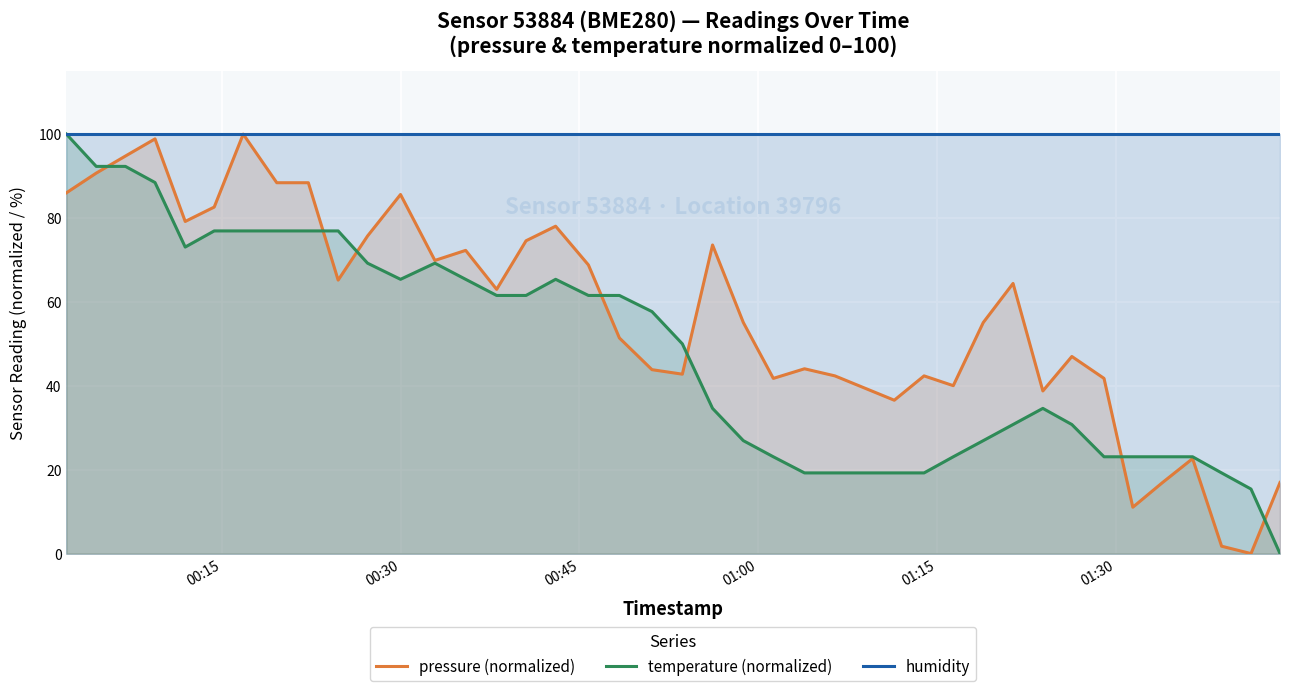

What is the lowest value of the humidity series?

100.0